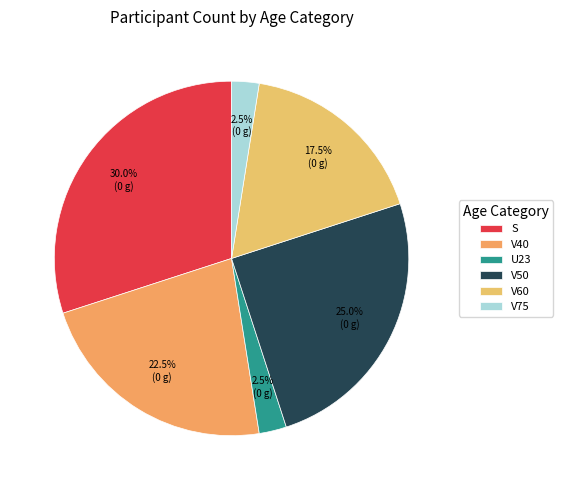

How many segments does this pie chart have?

6